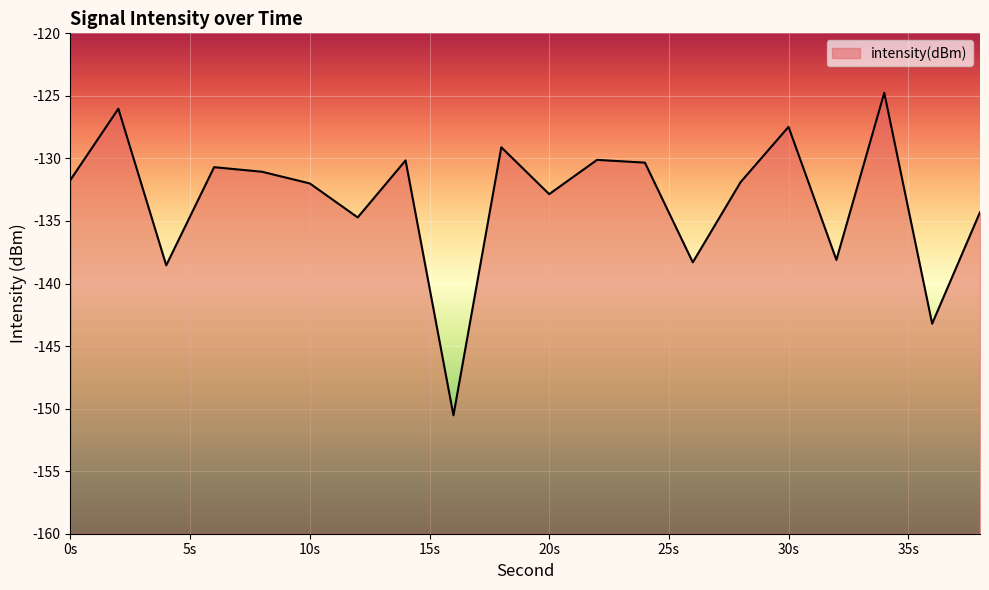

What is the difference between the maximum and minimum values?

25.8